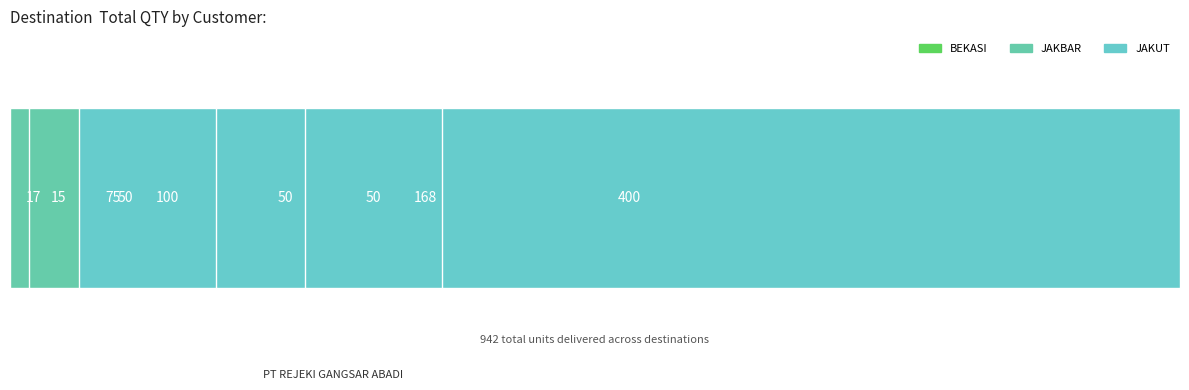

Rank the series at PT REJEKI GANGSAR ABADI from lowest to highest value.

BEKASI, JAKBAR, JAKUT